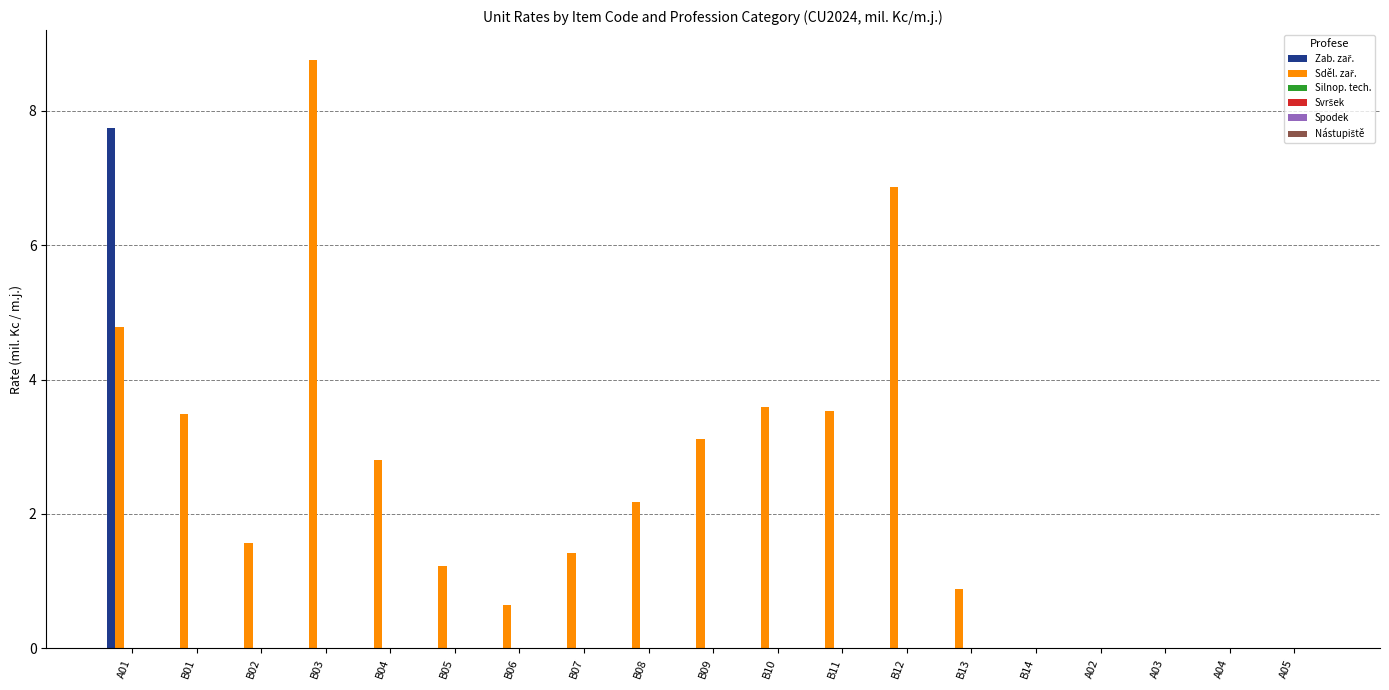

What is the greatest value displayed?

8.8